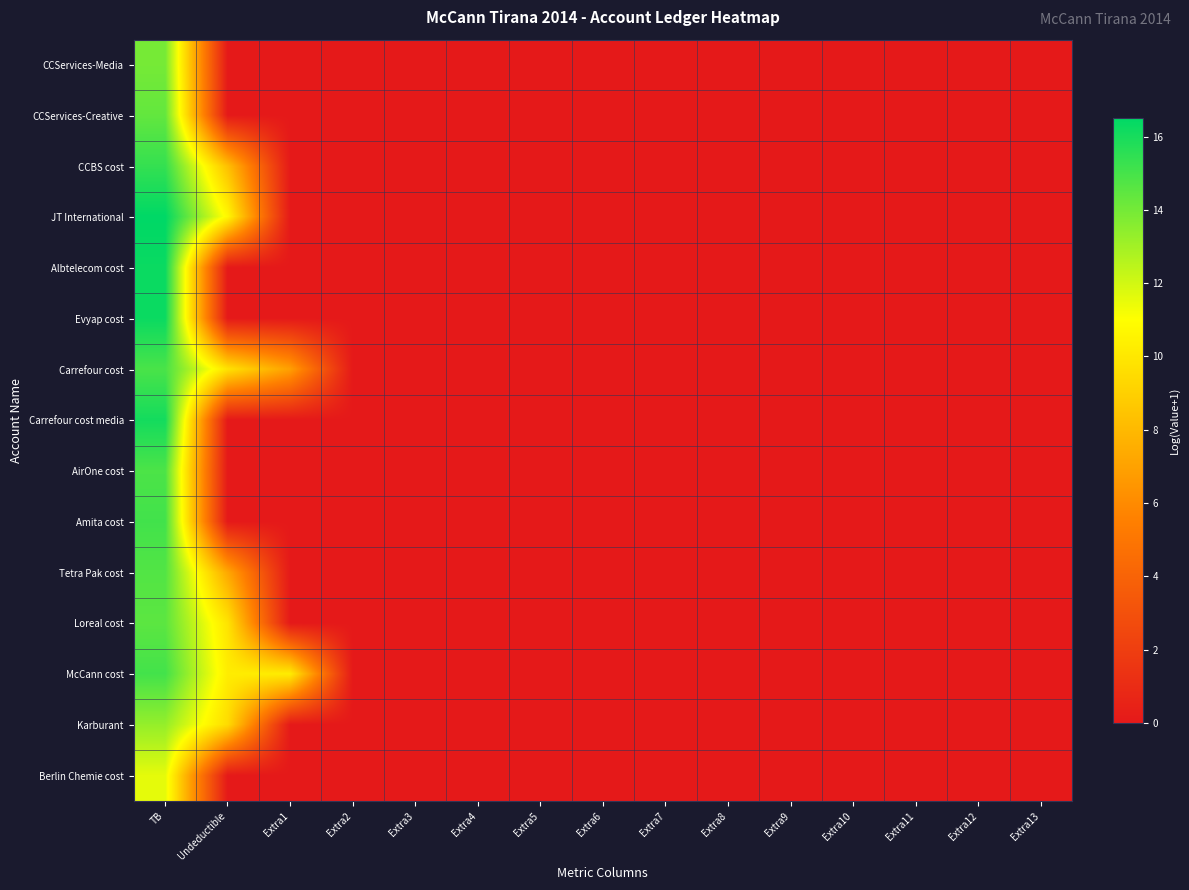

Reading right to left, what are all the values shown in this chart?

CCServices-Media: Extra13=0.0	Extra12=0.0	Extra11=0.0	Extra10=0.0	Extra9=0.0	Extra8=0.0	Extra7=0.0	Extra6=0.0	Extra5=0.0	Extra4=0.0	Extra3=0.0	Extra2=0.0	Extra1=0.0	Undeductible=0.0	TB=14.0
CCServices-Creative: Extra13=0.0	Extra12=0.0	Extra11=0.0	Extra10=0.0	Extra9=0.0	Extra8=0.0	Extra7=0.0	Extra6=0.0	Extra5=0.0	Extra4=0.0	Extra3=0.0	Extra2=0.0	Extra1=0.0	Undeductible=0.0	TB=14.4
CCBS cost: Extra13=0.0	Extra12=0.0	Extra11=0.0	Extra10=0.0	Extra9=0.0	Extra8=0.0	Extra7=0.0	Extra6=0.0	Extra5=0.0	Extra4=0.0	Extra3=0.0	Extra2=0.0	Extra1=0.0	Undeductible=8.3	TB=15.4
JT International: Extra13=0.0	Extra12=0.0	Extra11=0.0	Extra10=0.0	Extra9=0.0	Extra8=0.0	Extra7=0.0	Extra6=0.0	Extra5=0.0	Extra4=0.0	Extra3=0.0	Extra2=0.0	Extra1=0.0	Undeductible=10.7	TB=16.5
Albtelecom cost: Extra13=0.0	Extra12=0.0	Extra11=0.0	Extra10=0.0	Extra9=0.0	Extra8=0.0	Extra7=0.0	Extra6=0.0	Extra5=0.0	Extra4=0.0	Extra3=0.0	Extra2=0.0	Extra1=0.0	Undeductible=0.0	TB=16.3
Evyap cost: Extra13=0.0	Extra12=0.0	Extra11=0.0	Extra10=0.0	Extra9=0.0	Extra8=0.0	Extra7=0.0	Extra6=0.0	Extra5=0.0	Extra4=0.0	Extra3=0.0	Extra2=0.0	Extra1=0.0	Undeductible=0.0	TB=16.3
Carrefour cost: Extra13=0.0	Extra12=0.0	Extra11=0.0	Extra10=0.0	Extra9=0.0	Extra8=0.0	Extra7=0.0	Extra6=0.0	Extra5=0.0	Extra4=0.0	Extra3=0.0	Extra2=0.0	Extra1=6.9	Undeductible=9.8	TB=14.9
Carrefour cost media: Extra13=0.0	Extra12=0.0	Extra11=0.0	Extra10=0.0	Extra9=0.0	Extra8=0.0	Extra7=0.0	Extra6=0.0	Extra5=0.0	Extra4=0.0	Extra3=0.0	Extra2=0.0	Extra1=0.0	Undeductible=0.0	TB=16.1
AirOne cost: Extra13=0.0	Extra12=0.0	Extra11=0.0	Extra10=0.0	Extra9=0.0	Extra8=0.0	Extra7=0.0	Extra6=0.0	Extra5=0.0	Extra4=0.0	Extra3=0.0	Extra2=0.0	Extra1=0.0	Undeductible=0.0	TB=14.9
Amita cost: Extra13=0.0	Extra12=0.0	Extra11=0.0	Extra10=0.0	Extra9=0.0	Extra8=0.0	Extra7=0.0	Extra6=0.0	Extra5=0.0	Extra4=0.0	Extra3=0.0	Extra2=0.0	Extra1=0.0	Undeductible=0.0	TB=15.1
Tetra Pak cost: Extra13=0.0	Extra12=0.0	Extra11=0.0	Extra10=0.0	Extra9=0.0	Extra8=0.0	Extra7=0.0	Extra6=0.0	Extra5=0.0	Extra4=0.0	Extra3=0.0	Extra2=0.0	Extra1=0.0	Undeductible=7.2	TB=14.7
Loreal cost: Extra13=0.0	Extra12=0.0	Extra11=0.0	Extra10=0.0	Extra9=0.0	Extra8=0.0	Extra7=0.0	Extra6=0.0	Extra5=0.0	Extra4=0.0	Extra3=0.0	Extra2=0.0	Extra1=0.0	Undeductible=9.8	TB=14.5
McCann cost: Extra13=0.0	Extra12=0.0	Extra11=0.0	Extra10=0.0	Extra9=0.0	Extra8=0.0	Extra7=0.0	Extra6=0.0	Extra5=0.0	Extra4=0.0	Extra3=0.0	Extra2=0.0	Extra1=10.2	Undeductible=10.2	TB=15.1
Karburant: Extra13=0.0	Extra12=0.0	Extra11=0.0	Extra10=0.0	Extra9=0.0	Extra8=0.0	Extra7=0.0	Extra6=0.0	Extra5=0.0	Extra4=0.0	Extra3=0.0	Extra2=0.0	Extra1=0.0	Undeductible=9.5	TB=13.3
Berlin Chemie cost: Extra13=0.0	Extra12=0.0	Extra11=0.0	Extra10=0.0	Extra9=0.0	Extra8=0.0	Extra7=0.0	Extra6=0.0	Extra5=0.0	Extra4=0.0	Extra3=0.0	Extra2=0.0	Extra1=0.0	Undeductible=0.0	TB=11.6